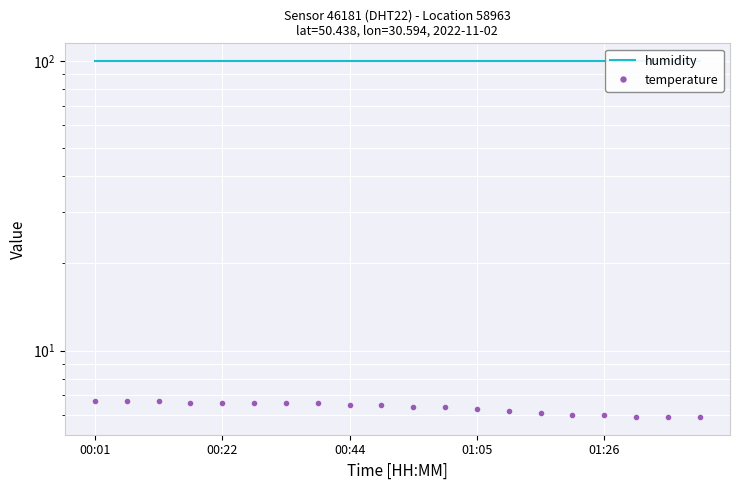

What is the highest value of the humidity series?

99.9